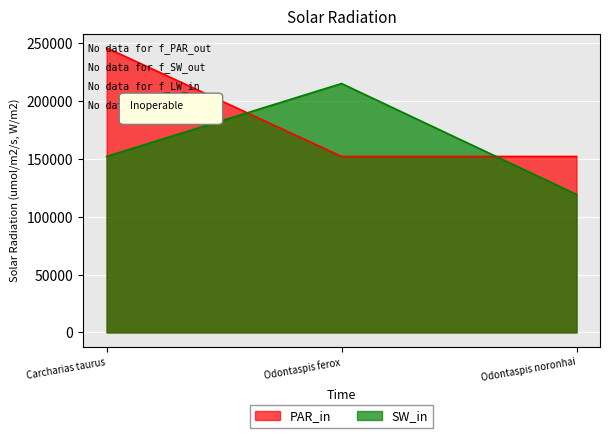

At how many categories does at least one series exceed 140288?

3